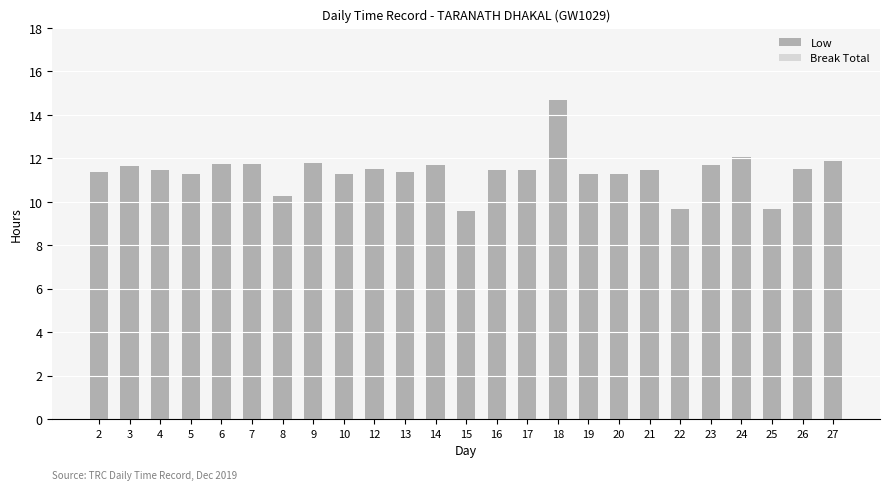

Which has a higher value, 13 or 8?

13